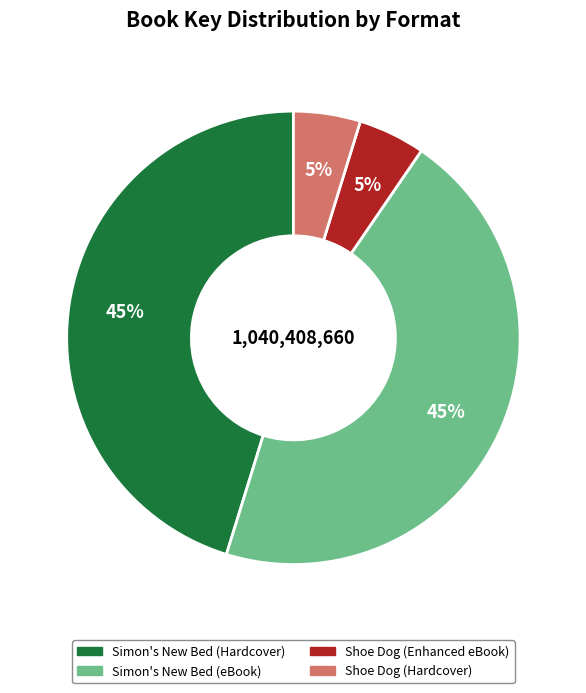

To the nearest percent, what is the difference between the largest and smallest slice percentages?

40%